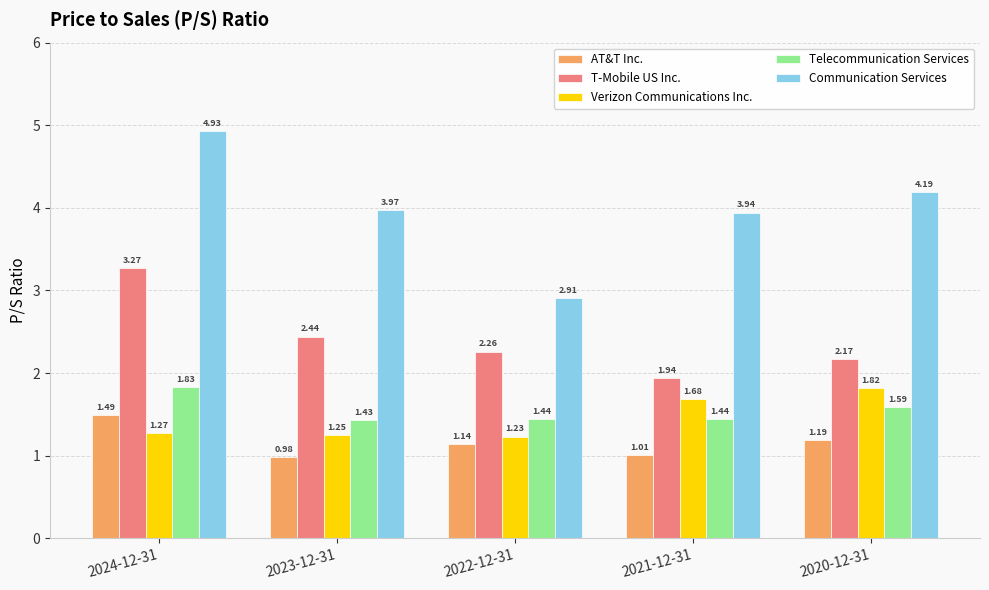

Is it true that Communication Services equals 8.5 at 2024-12-31?

False